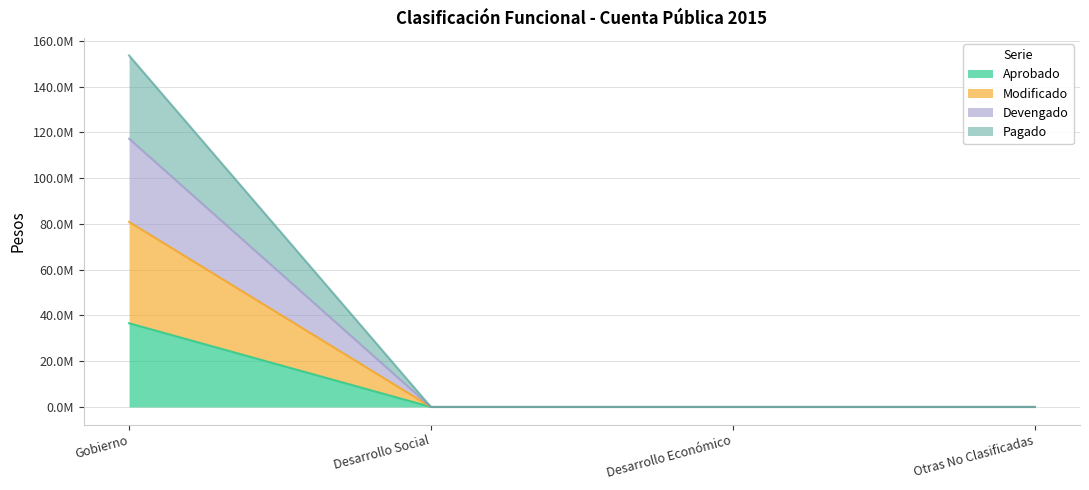

True or false: Modificado and Aprobado cross at least once.

False